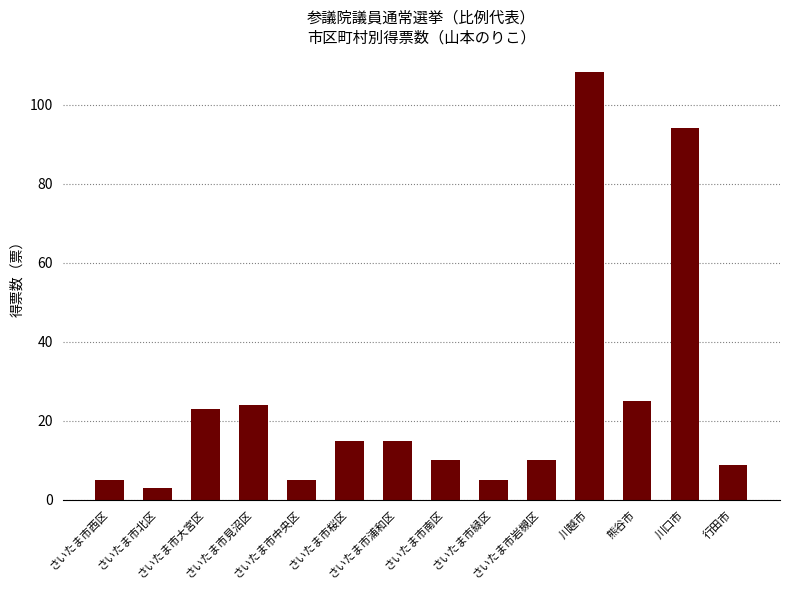

What is the difference between the second highest and minimum values?

91.2